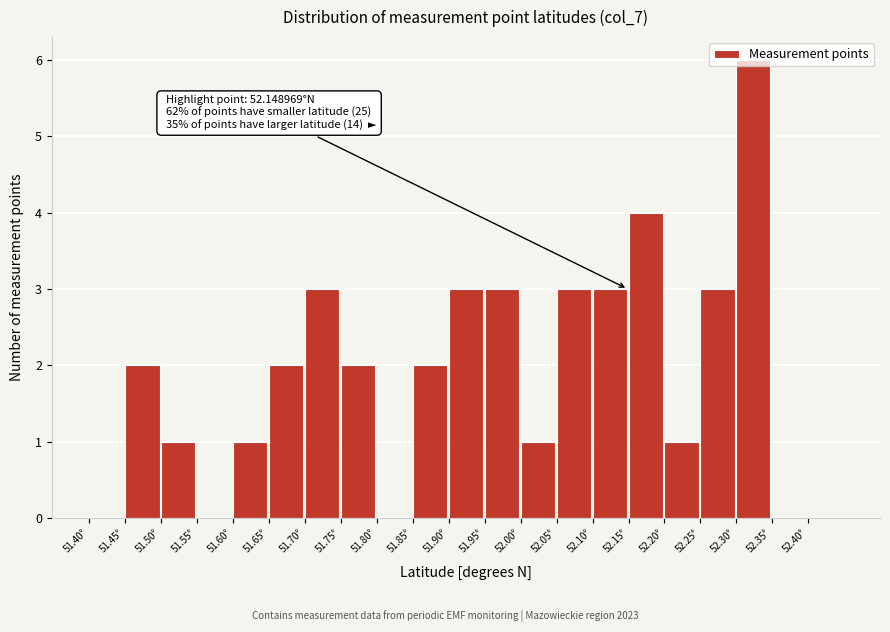

Which range on the x-axis has the tallest bar?

52.30 to 52.35